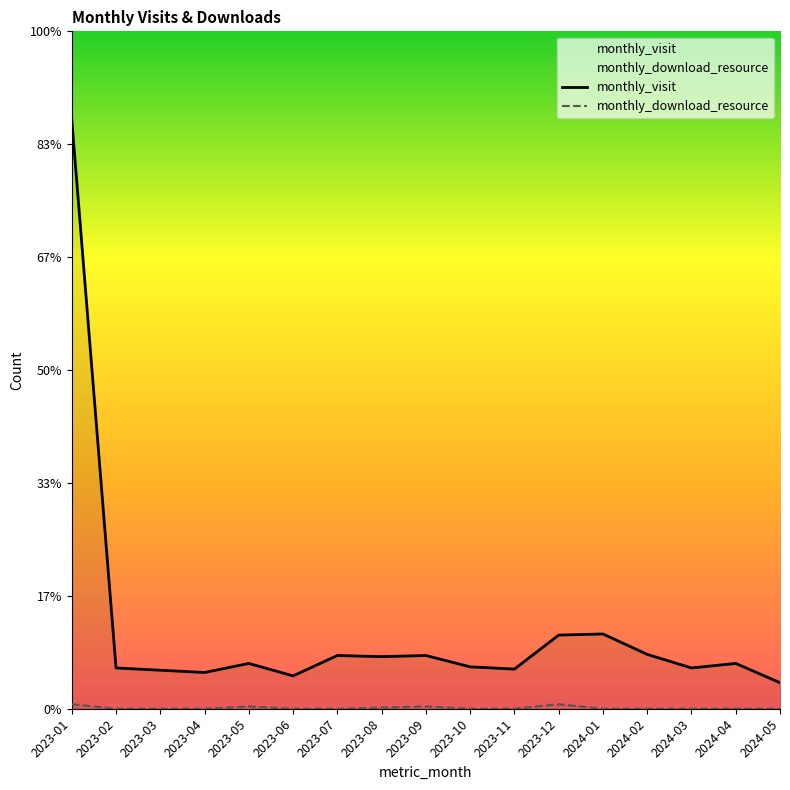

True or false: monthly_download_resource and monthly_visit cross at least once.

False